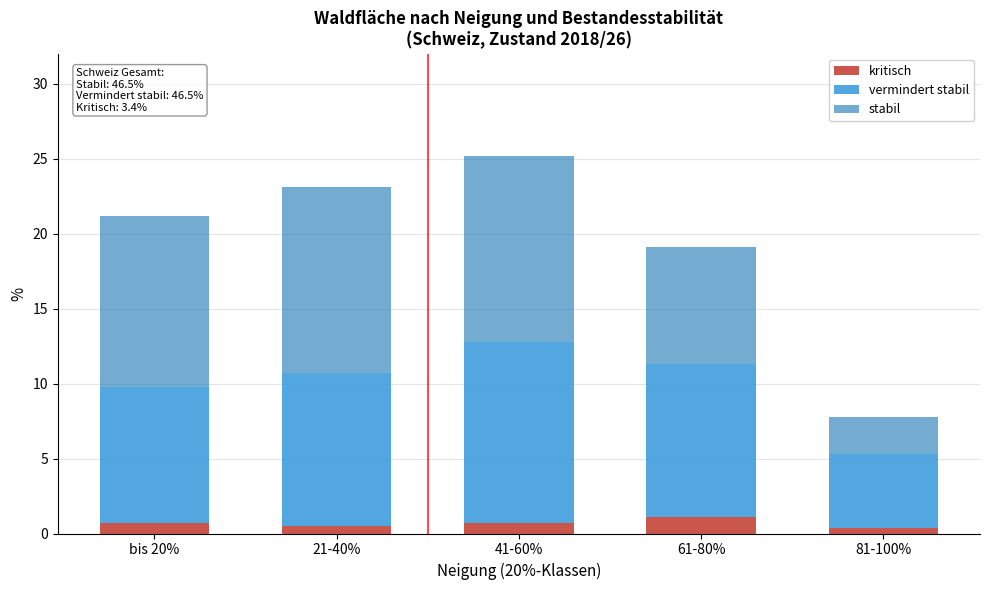

What is the total value across all series at 41-60%?

25.2